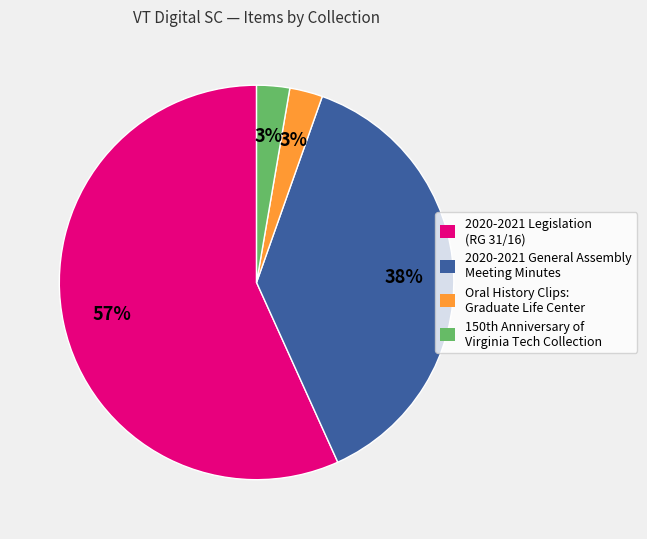

How many slices are in this pie chart?

4